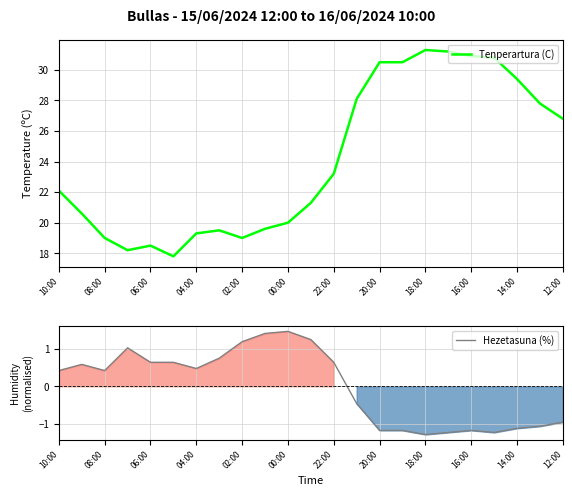

At which label does Hezetasuna (%) first exceed 0?

10:00